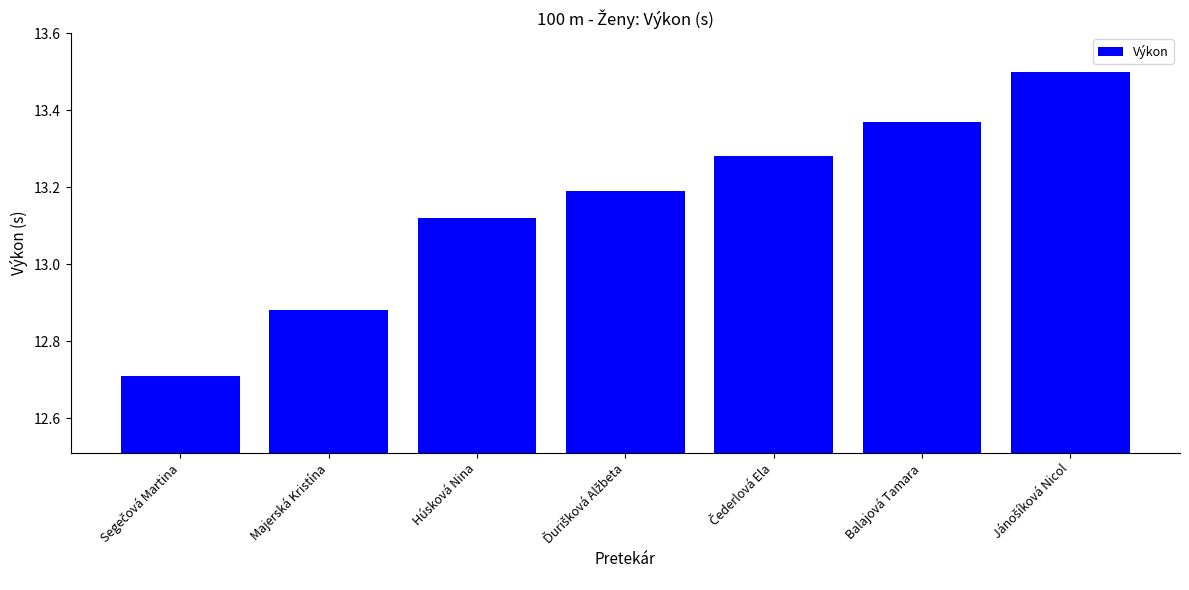

How many values are between 12 and 13?

2